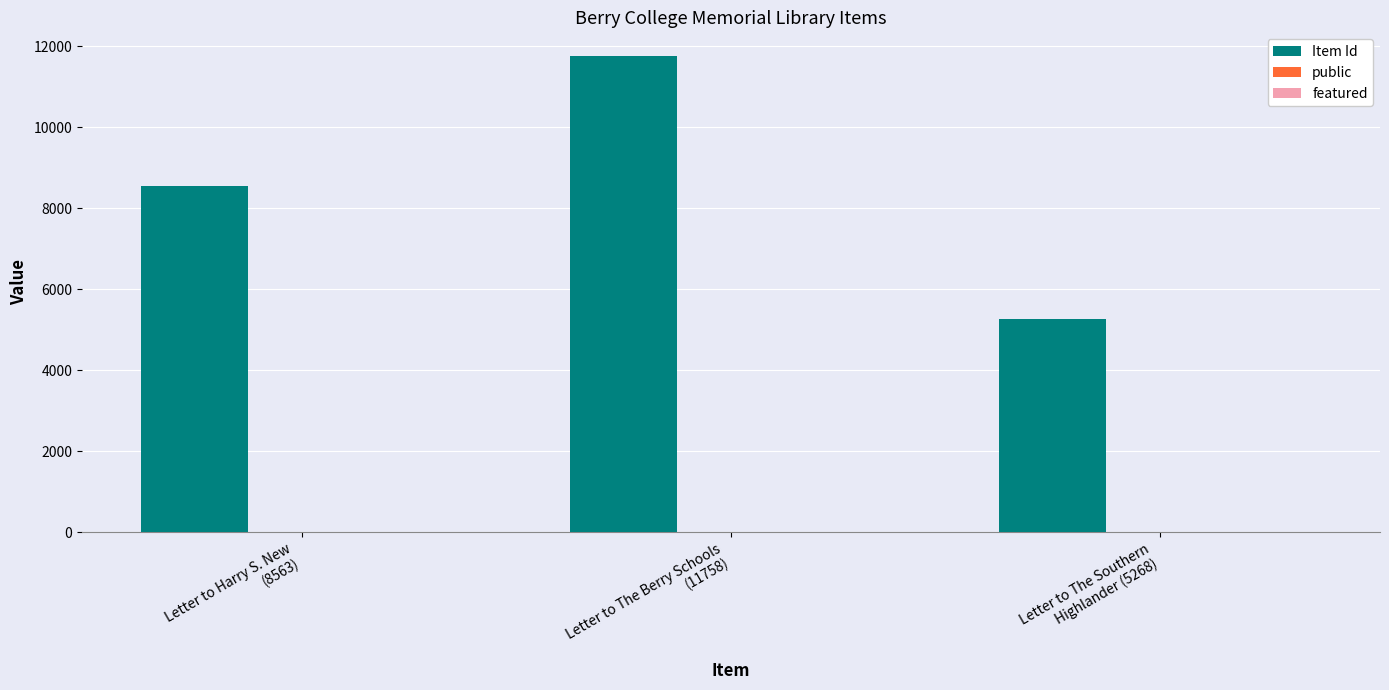

What is the sum of all Item Id values?

25589